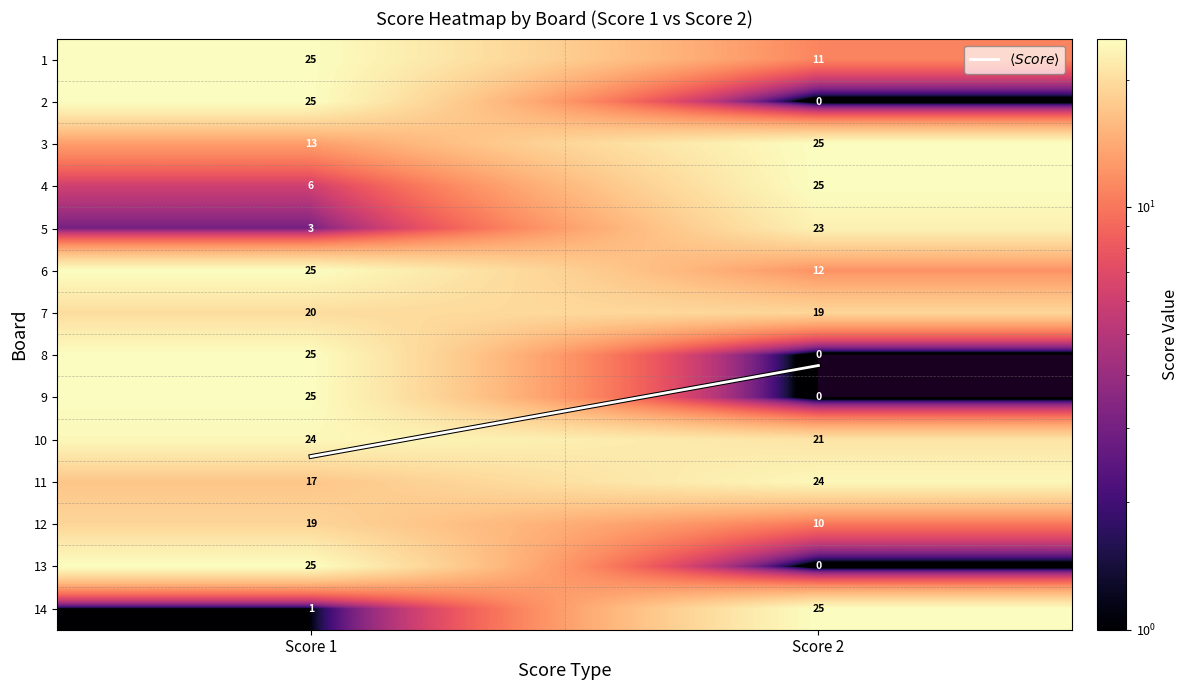

Reading left to right, extract all data points from this chart.

1: Score 1=25	Score 2=11
2: Score 1=25	Score 2=0
3: Score 1=13	Score 2=25
4: Score 1=6	Score 2=25
5: Score 1=3	Score 2=23
6: Score 1=25	Score 2=12
7: Score 1=20	Score 2=19
8: Score 1=25	Score 2=0
9: Score 1=25	Score 2=0
10: Score 1=24	Score 2=21
11: Score 1=17	Score 2=24
12: Score 1=19	Score 2=10
13: Score 1=25	Score 2=0
14: Score 1=1	Score 2=25